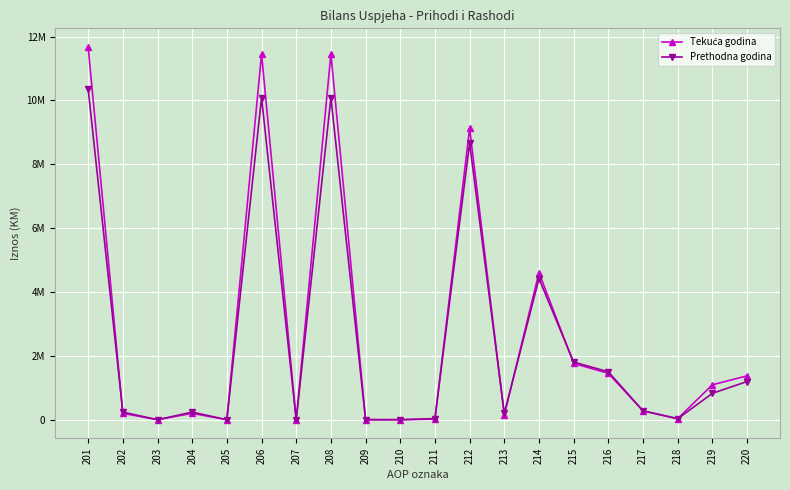

Does the chart have visible grid lines?

Yes